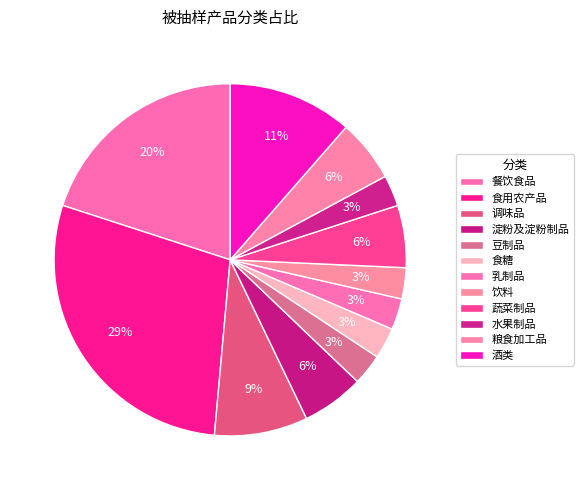

What percentage is the 调味品 slice, to the nearest percent?

9%